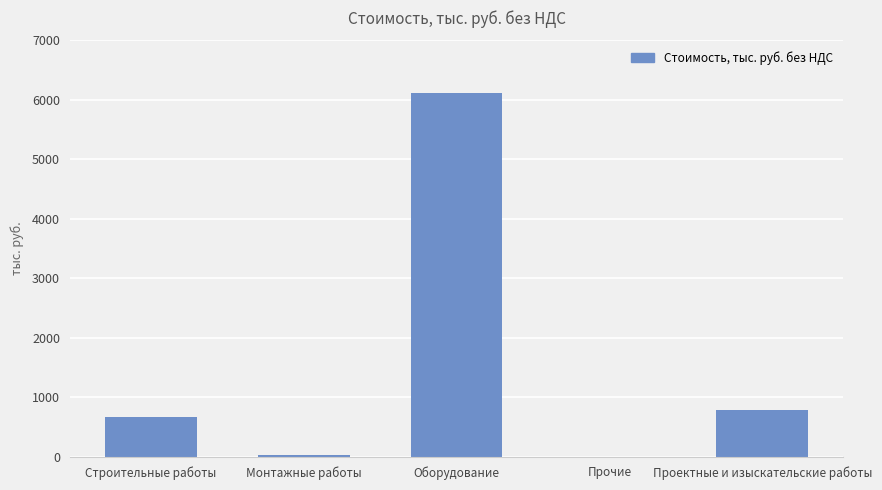

Is it true that the value at Проектные и изыскательские работы is 780.8?

True